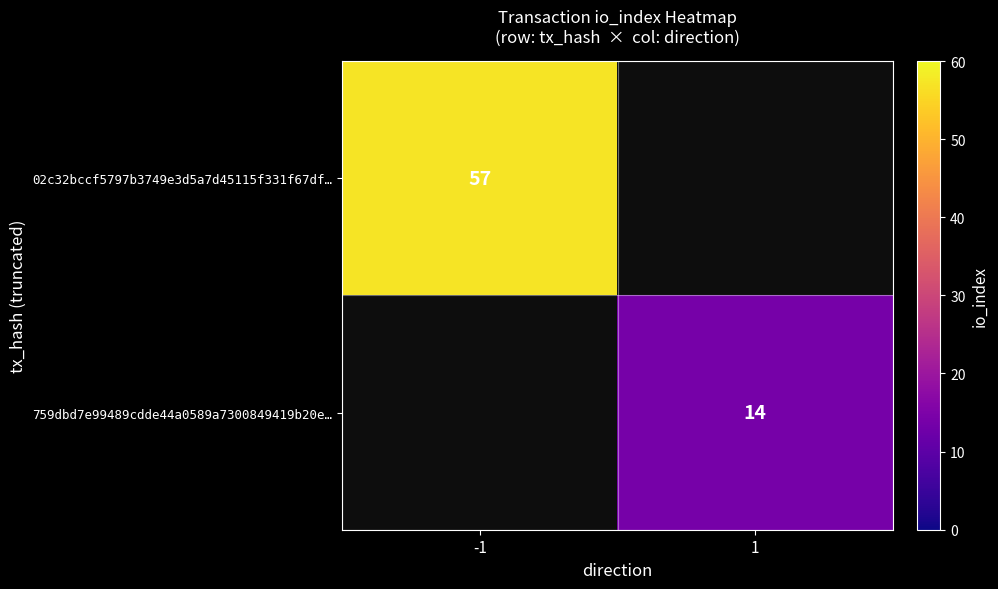

Is the value of 759dbd7e99489cdde44a0589a7300849419b20e… at 1 greater than the value of 02c32bccf5797b3749e3d5a7d45115f331f67df… at -1?

No